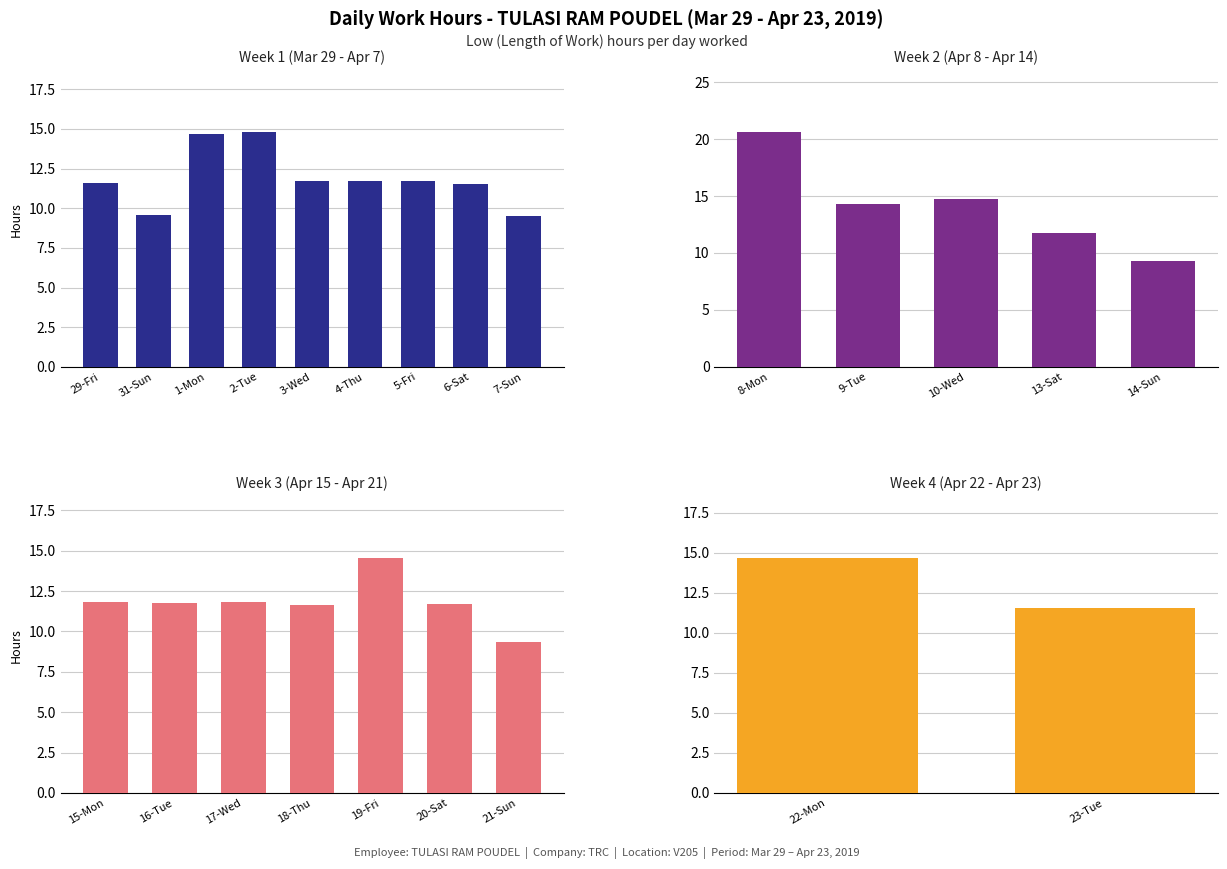

List the labels in order of value, smallest first.

14-Sun, 21-Sun, 7-Sun, 31-Sun, 6-Sat, 23-Tue, 29-Fri, 18-Thu, 20-Sat, 3-Wed, 5-Fri, 4-Thu, 13-Sat, 16-Tue, 15-Mon, 17-Wed, 9-Tue, 19-Fri, 1-Mon, 22-Mon, 10-Wed, 2-Tue, 8-Mon